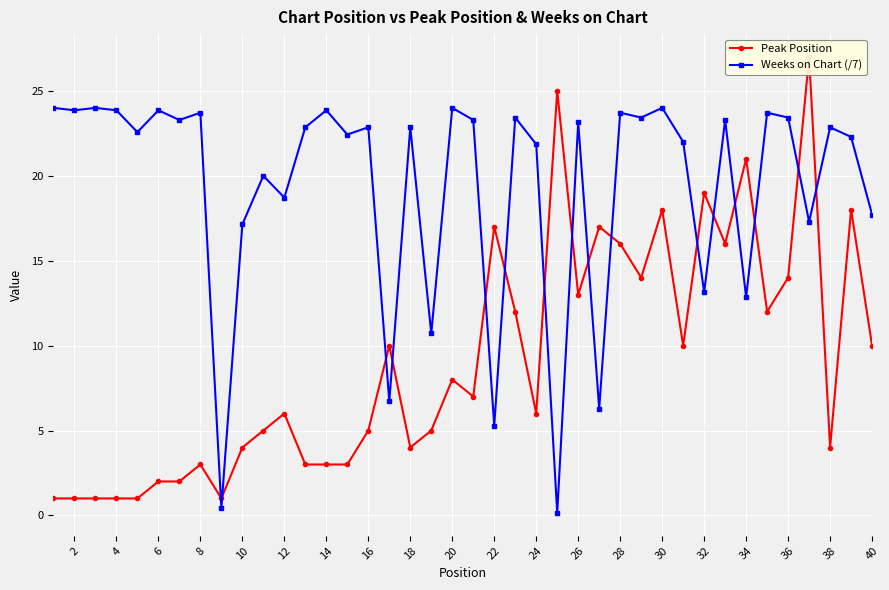

Is the value of Weeks on Chart (/7) at 24 greater than the value of Peak Position at 32?

Yes